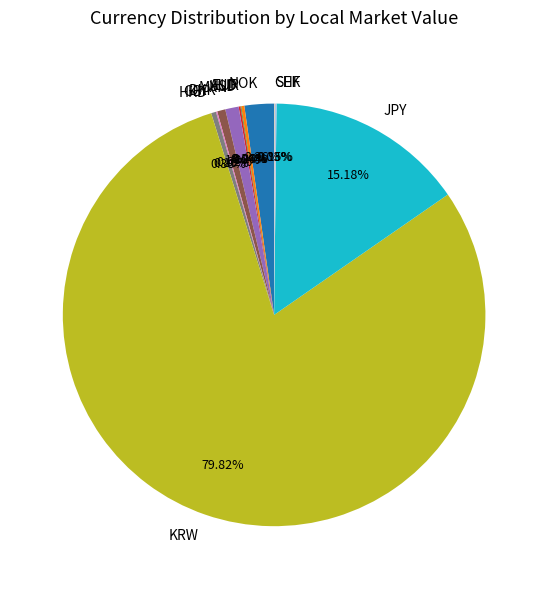

Do MXN and NOK together represent more than half of the pie?

No